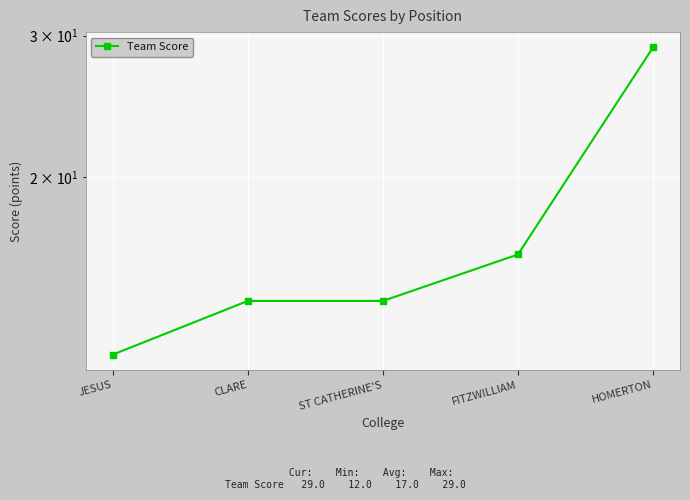

Does the chart display data point markers on the line(s)?

Yes